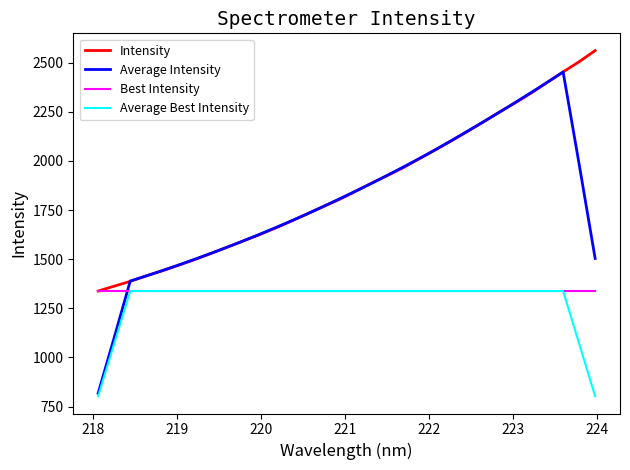

What is the difference between the second highest and minimum values in the Intensity series?

1167.0